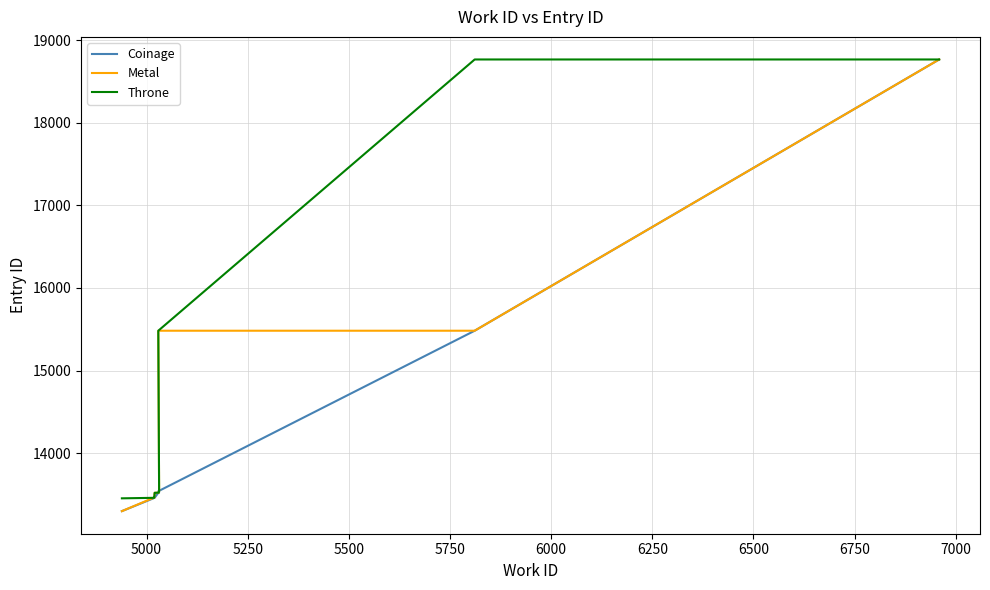

Reading left to right, what are all the values shown in this chart?

Coinage: 13300	13455	13461	13462	13522	13523	13524	13541	15483	18765
Metal: 13300	13461	13462	13522	13523	13524	13541	15483	15483	18765
Throne: 13455	13461	13462	13522	13523	13524	13541	15483	18765	18765